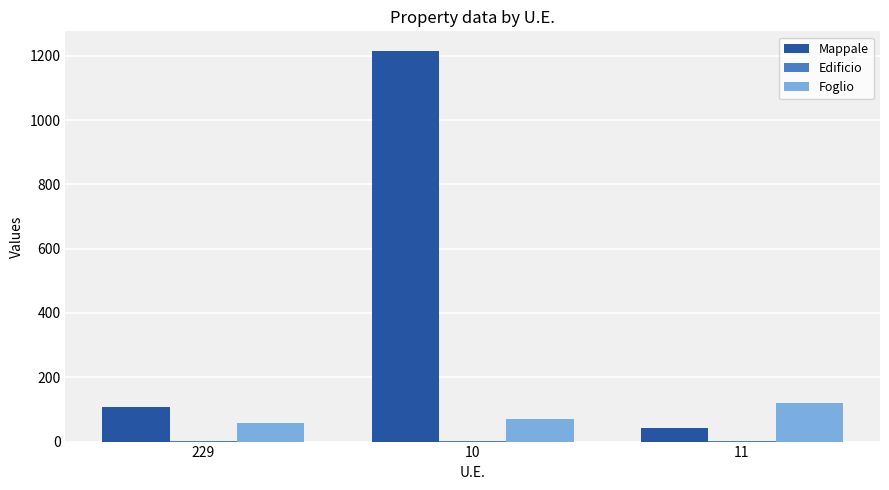

True or false: Mappale has a value of 108 at 229.

True